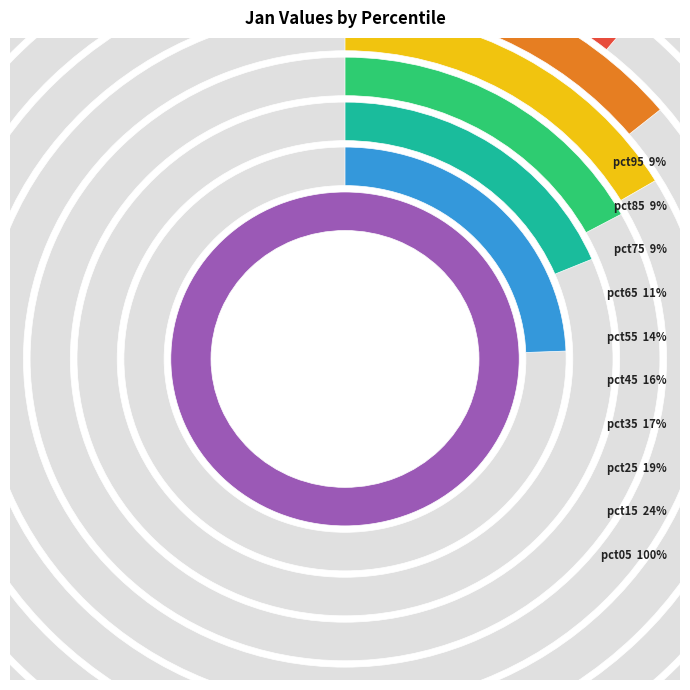

Which slice is the largest?

pct05